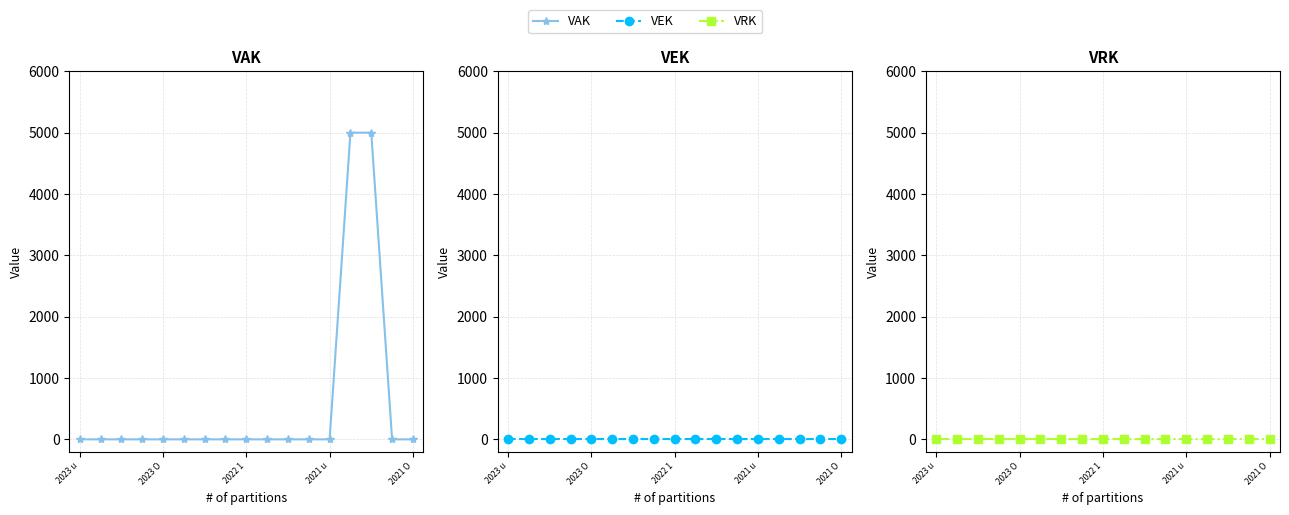

Between 2023 O and 14, which is larger?

14